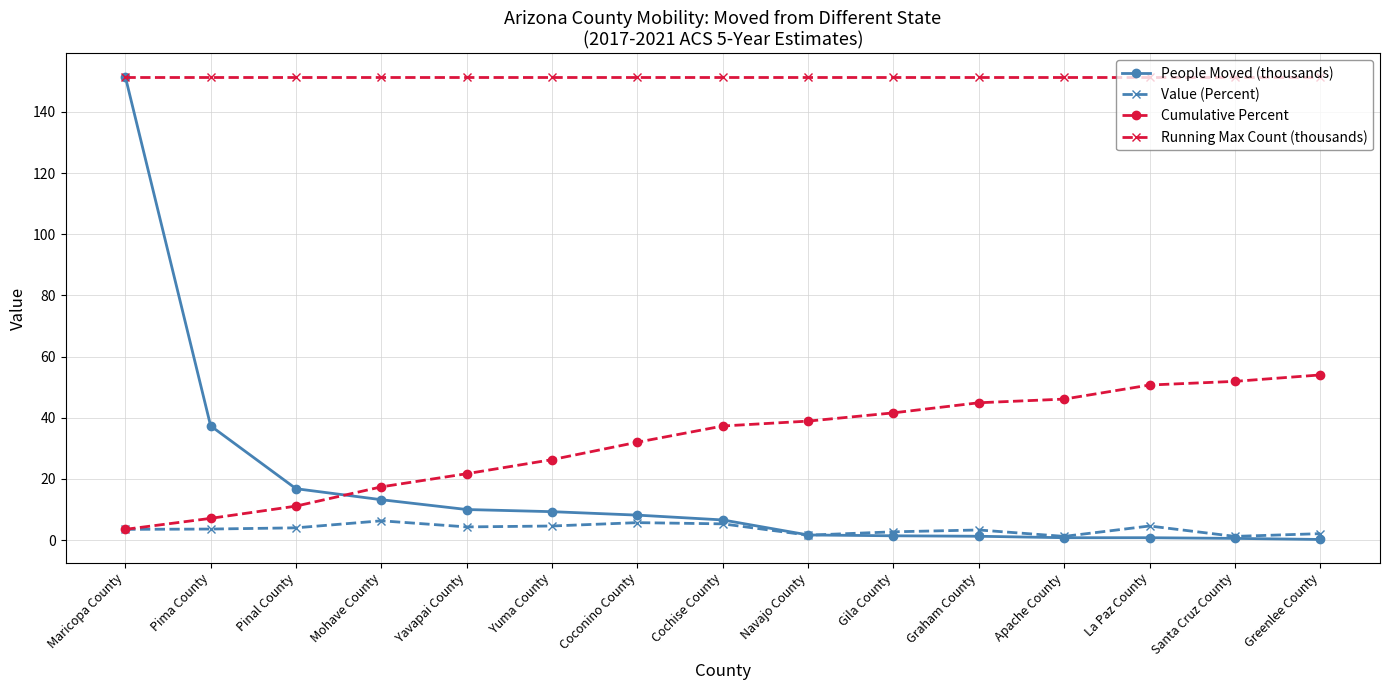

What is the spread (max minus min) of values at Greenlee County?

151.4